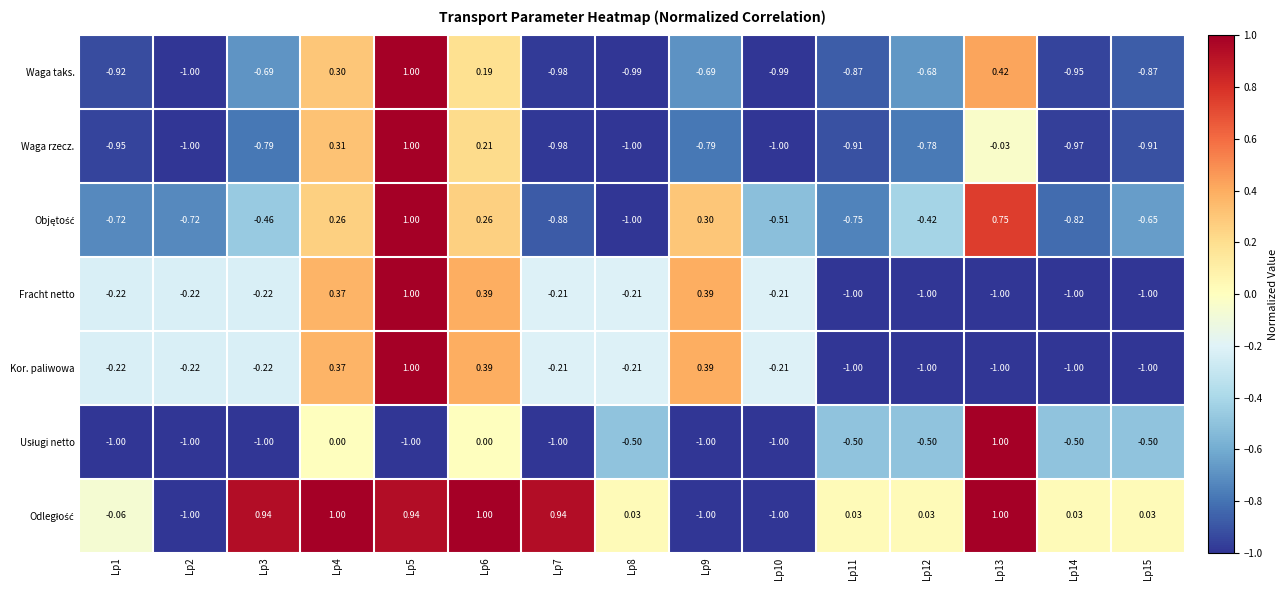

How many data points does each series have?

15